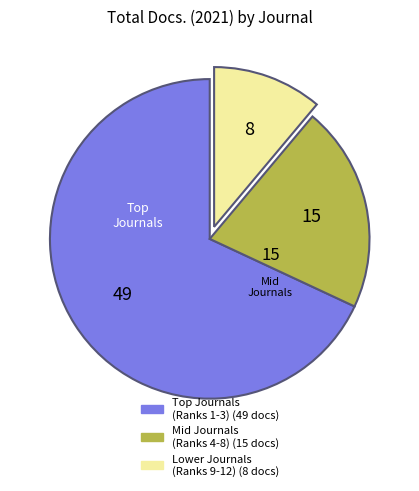

Is there any slice that represents more than half of the pie?

Yes